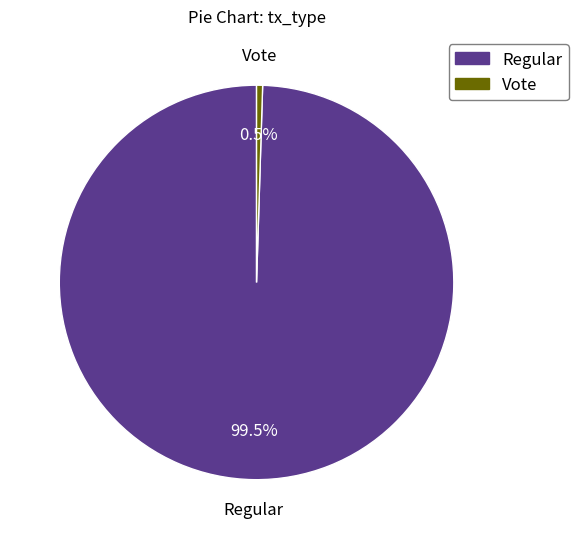

Rank the categories by value from highest to lowest.

Regular, Vote